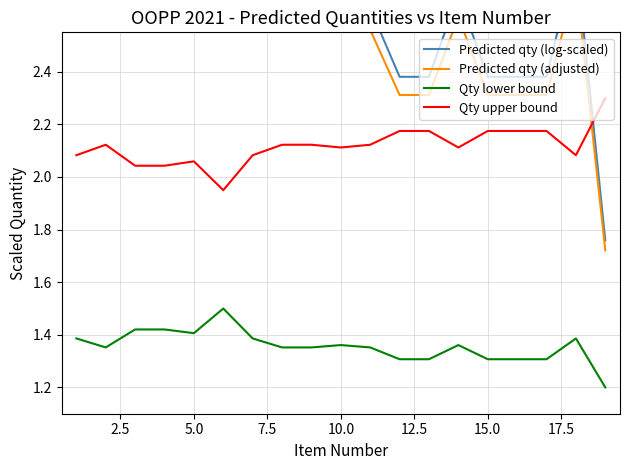

Count the number of categories in the chart.

19